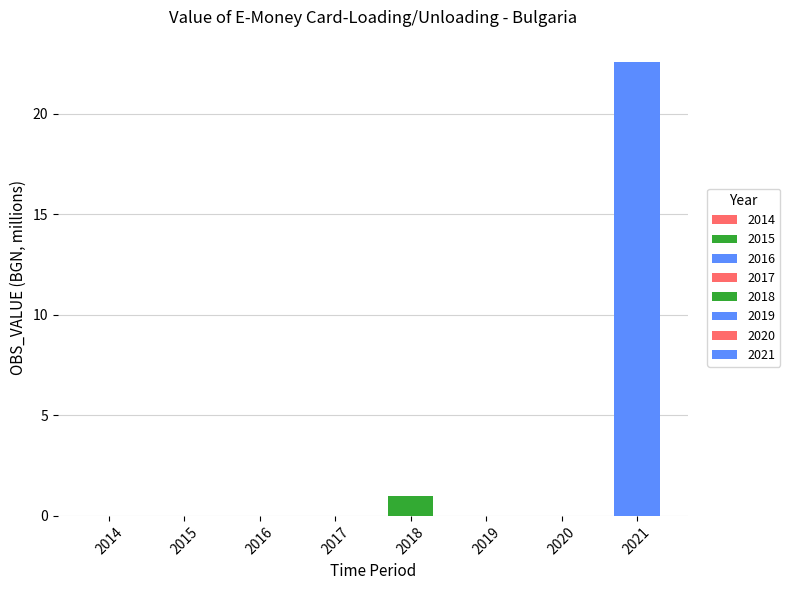

Reading left to right, list all the values displayed in this chart.

0.0	0.0	0.0	0.0	1.0	0.0	0.0	22.6